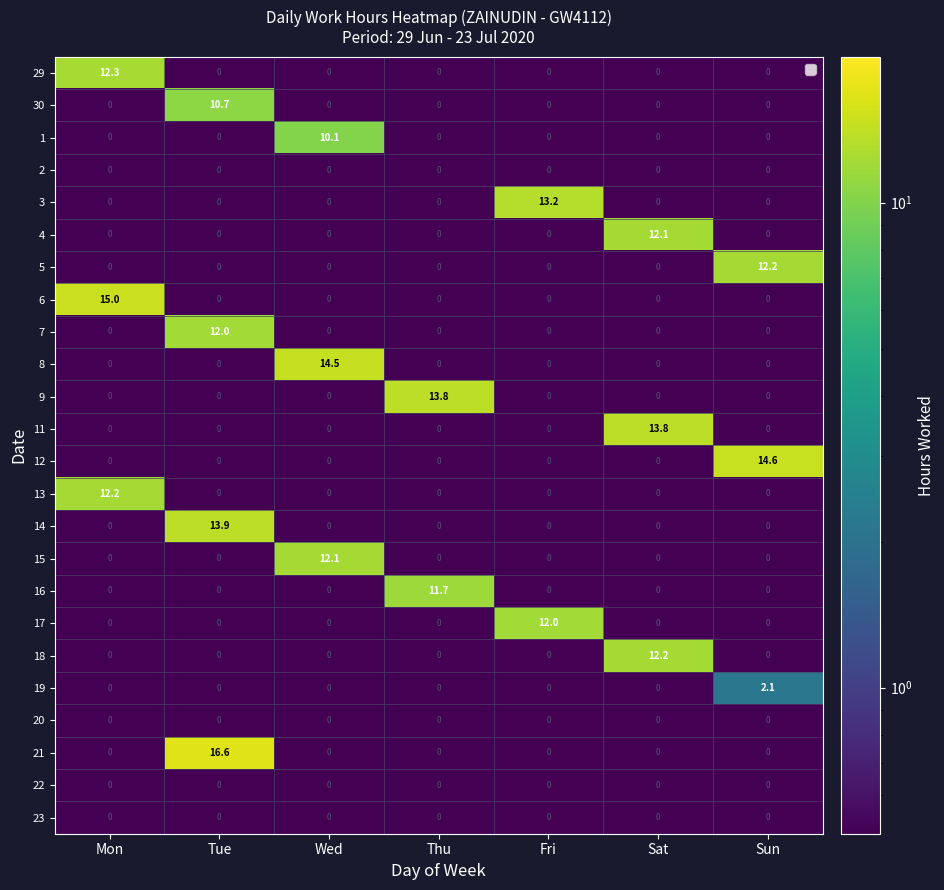

What is the approximate value of 6 at Mon?

15.0